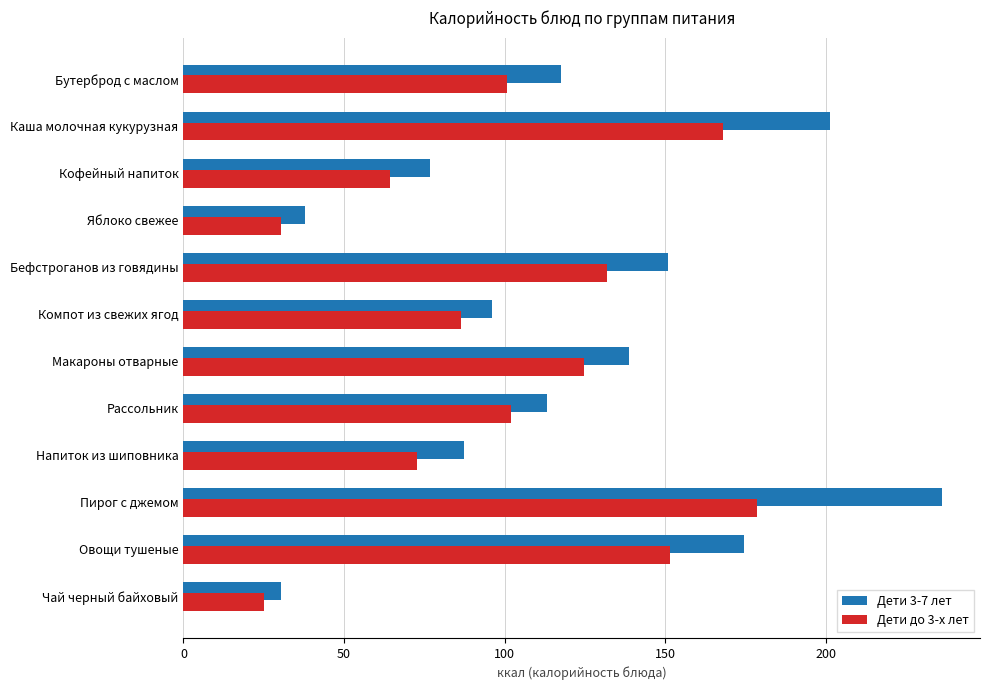

What are all the series names shown in the legend?

Дети 3-7 лет, Дети до 3-х лет